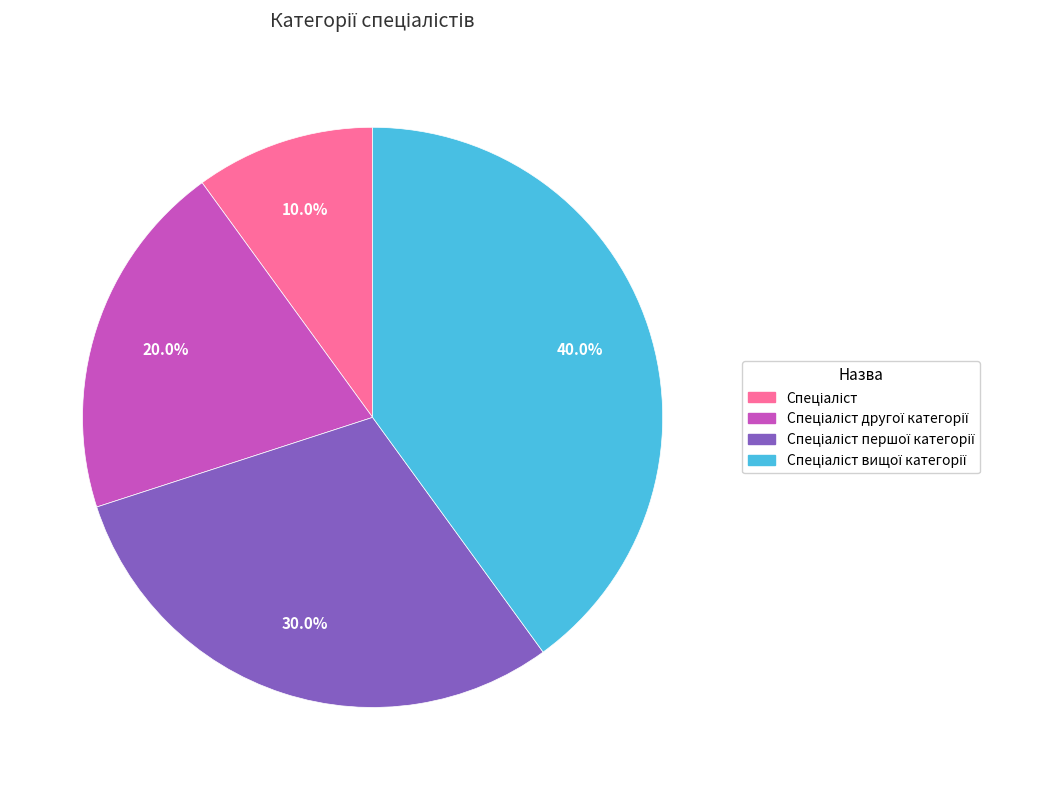

Does any single category account for the majority?

No